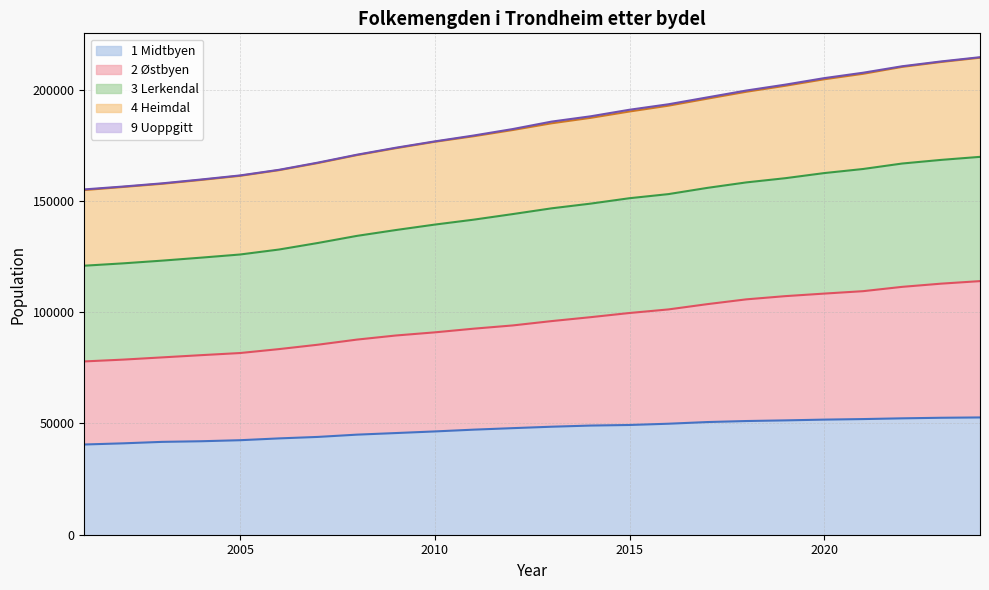

True or false: 1 Midtbyen and 2 Østbyen intersect in this chart.

False